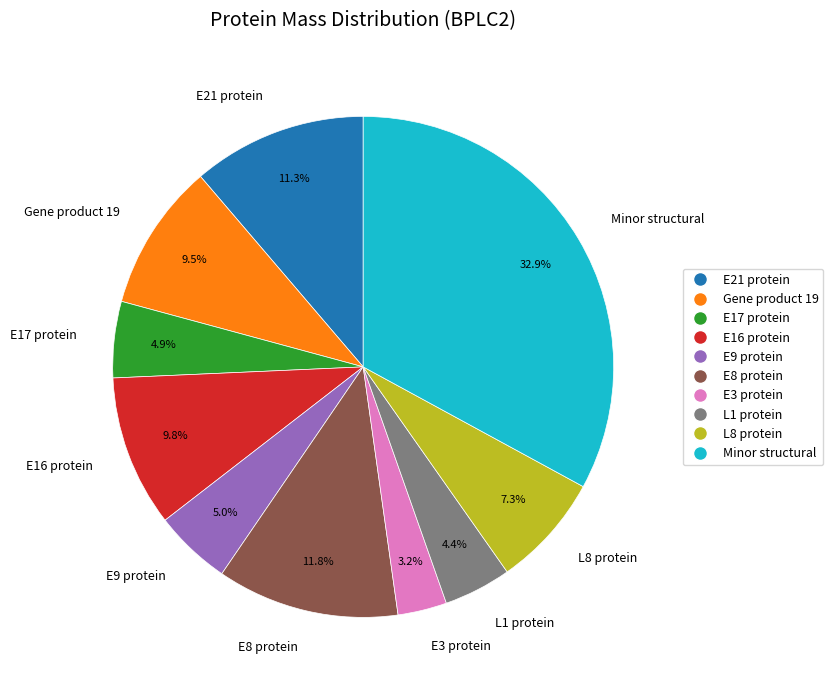

Which has a higher value, L8 protein or L1 protein?

L8 protein